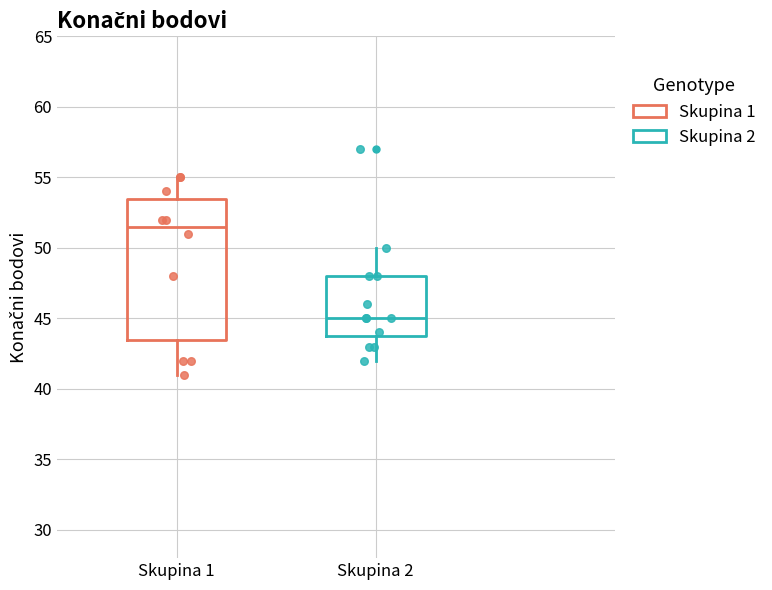

Which box's median line is the highest?

Skupina 1